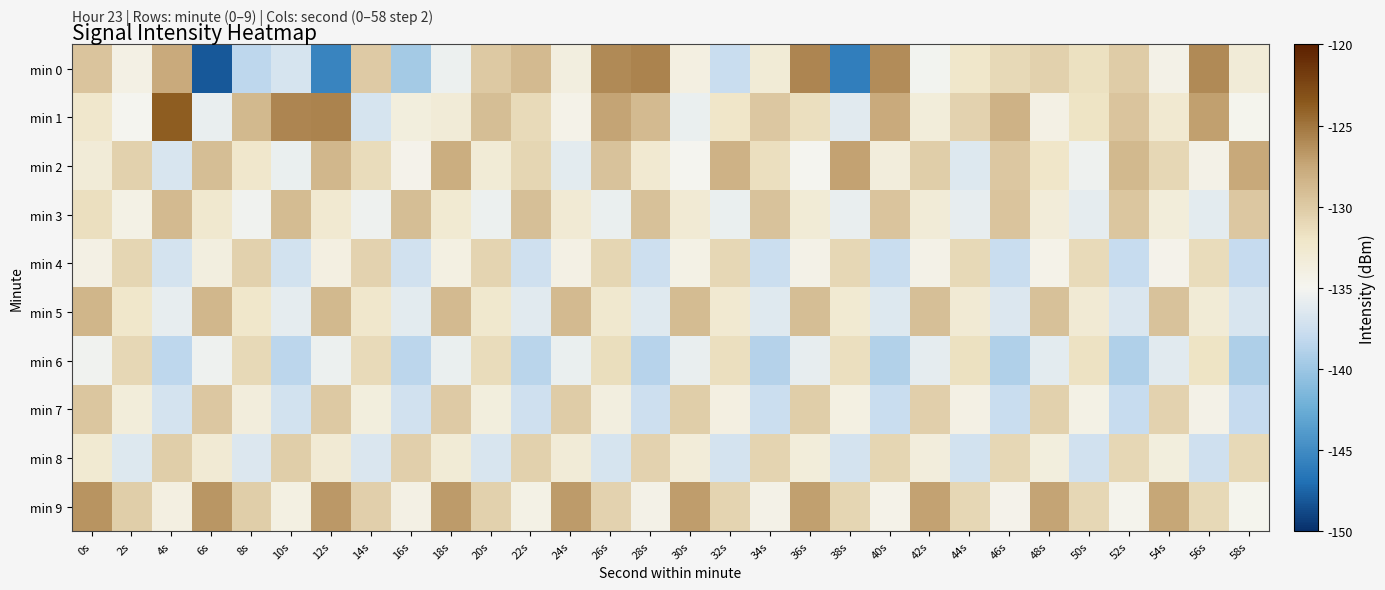

Reading left to right, list all the values displayed in this chart.

min 0: 0s=-129.5	2s=-134.1	4s=-127.6	6s=-148.0	8s=-138.4	10s=-136.9	12s=-145.5	14s=-130.0	16s=-139.6	18s=-135.6	20s=-129.9	22s=-128.9	24s=-133.8	26s=-126.0	28s=-125.7	30s=-133.9	32s=-137.8	34s=-133.1	36s=-125.8	38s=-146.0	40s=-126.1	42s=-135.2	44s=-132.2	46s=-131.0	48s=-130.5	50s=-131.7	52s=-130.1	54s=-134.3	56s=-126.0	58s=-133.2
min 1: 0s=-132.3	2s=-135.0	4s=-123.8	6s=-135.8	8s=-128.8	10s=-125.8	12s=-125.6	14s=-137.0	16s=-133.7	18s=-133.2	20s=-129.1	22s=-131.2	24s=-134.5	26s=-127.3	28s=-128.9	30s=-135.6	32s=-132.1	34s=-129.8	36s=-131.5	38s=-136.2	40s=-127.7	42s=-133.4	44s=-130.6	46s=-128.3	48s=-134.1	50s=-131.9	52s=-129.5	54s=-132.7	56s=-127.1	58s=-134.8
min 2: 0s=-133.2	2s=-130.5	4s=-136.8	6s=-129.1	8s=-132.4	10s=-135.7	12s=-128.6	14s=-131.3	16s=-134.6	18s=-127.9	20s=-133.1	22s=-130.8	24s=-136.1	26s=-129.4	28s=-132.7	30s=-135.0	32s=-128.3	34s=-131.6	36s=-134.9	38s=-127.2	40s=-133.5	42s=-130.2	44s=-136.5	46s=-129.8	48s=-132.1	50s=-135.4	52s=-128.7	54s=-131.0	56s=-134.3	58s=-127.6
min 3: 0s=-131.5	2s=-134.2	4s=-128.9	6s=-132.6	8s=-135.3	10s=-129.0	12s=-132.7	14s=-135.4	16s=-129.1	18s=-132.8	20s=-135.5	22s=-129.2	24s=-132.9	26s=-135.6	28s=-129.3	30s=-133.0	32s=-135.7	34s=-129.4	36s=-133.1	38s=-135.8	40s=-129.5	42s=-133.2	44s=-135.9	46s=-129.6	48s=-133.3	50s=-136.0	52s=-129.7	54s=-133.4	56s=-136.1	58s=-129.8
min 4: 0s=-134.1	2s=-130.8	4s=-137.1	6s=-133.8	8s=-130.5	10s=-137.2	12s=-133.9	14s=-130.6	16s=-137.3	18s=-134.0	20s=-130.7	22s=-137.4	24s=-134.1	26s=-130.8	28s=-137.5	30s=-134.2	32s=-130.9	34s=-137.6	36s=-134.3	38s=-131.0	40s=-137.7	42s=-134.4	44s=-131.1	46s=-137.8	48s=-134.5	50s=-131.2	52s=-137.9	54s=-134.6	56s=-131.3	58s=-138.0
min 5: 0s=-128.5	2s=-132.2	4s=-135.9	6s=-128.6	8s=-132.3	10s=-136.0	12s=-128.7	14s=-132.4	16s=-136.1	18s=-128.8	20s=-132.5	22s=-136.2	24s=-128.9	26s=-132.6	28s=-136.3	30s=-129.0	32s=-132.7	34s=-136.4	36s=-129.1	38s=-132.8	40s=-136.5	42s=-129.2	44s=-132.9	46s=-136.6	48s=-129.3	50s=-133.0	52s=-136.7	54s=-129.4	56s=-133.1	58s=-136.8
min 6: 0s=-135.3	2s=-131.0	4s=-138.3	6s=-135.4	8s=-131.1	10s=-138.4	12s=-135.5	14s=-131.2	16s=-138.5	18s=-135.6	20s=-131.3	22s=-138.6	24s=-135.7	26s=-131.4	28s=-138.7	30s=-135.8	32s=-131.5	34s=-138.8	36s=-135.9	38s=-131.6	40s=-138.9	42s=-136.0	44s=-131.7	46s=-139.0	48s=-136.1	50s=-131.8	52s=-139.1	54s=-136.2	56s=-131.9	58s=-139.2
min 7: 0s=-129.7	2s=-133.4	4s=-137.1	6s=-129.8	8s=-133.5	10s=-137.2	12s=-129.9	14s=-133.6	16s=-137.3	18s=-130.0	20s=-133.7	22s=-137.4	24s=-130.1	26s=-133.8	28s=-137.5	30s=-130.2	32s=-133.9	34s=-137.6	36s=-130.3	38s=-134.0	40s=-137.7	42s=-130.4	44s=-134.1	46s=-137.8	48s=-130.5	50s=-134.2	52s=-137.9	54s=-130.6	56s=-134.3	58s=-138.0
min 8: 0s=-132.8	2s=-136.5	4s=-130.2	6s=-132.9	8s=-136.6	10s=-130.3	12s=-133.0	14s=-136.7	16s=-130.4	18s=-133.1	20s=-136.8	22s=-130.5	24s=-133.2	26s=-136.9	28s=-130.6	30s=-133.3	32s=-137.0	34s=-130.7	36s=-133.4	38s=-137.1	40s=-130.8	42s=-133.5	44s=-137.2	46s=-130.9	48s=-133.6	50s=-137.3	52s=-131.0	54s=-133.7	56s=-137.4	58s=-131.1
min 9: 0s=-126.5	2s=-130.2	4s=-133.9	6s=-126.6	8s=-130.3	10s=-134.0	12s=-126.7	14s=-130.4	16s=-134.1	18s=-126.8	20s=-130.5	22s=-134.2	24s=-126.9	26s=-130.6	28s=-134.3	30s=-127.0	32s=-130.7	34s=-134.4	36s=-127.1	38s=-130.8	40s=-134.5	42s=-127.2	44s=-130.9	46s=-134.6	48s=-127.3	50s=-131.0	52s=-134.7	54s=-127.4	56s=-131.1	58s=-134.8